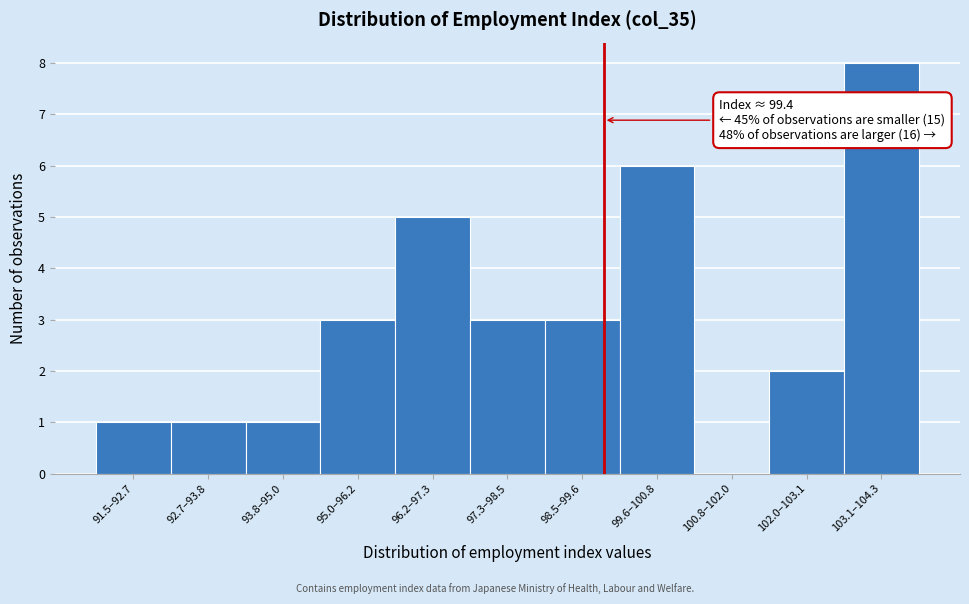

Reading left to right, what are all the values shown in this chart?

91.5–92.7=1	92.7–93.8=1	93.8–95.0=1	95.0–96.2=3	96.2–97.3=5	97.3–98.5=3	98.5–99.6=3	99.6–100.8=6	100.8–102.0=0	102.0–103.1=2	103.1–104.3=8